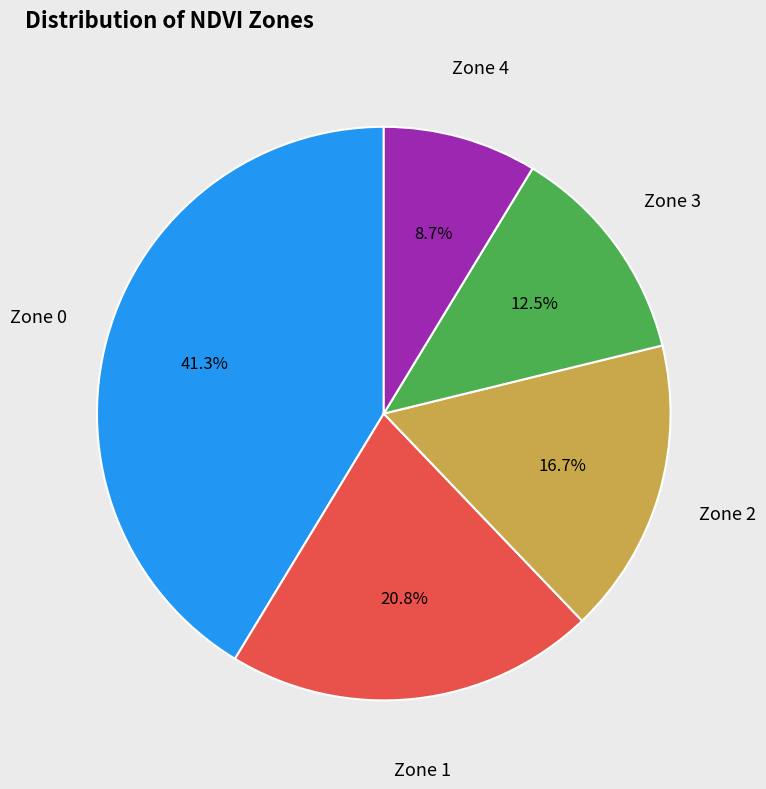

Does any single category account for the majority?

No